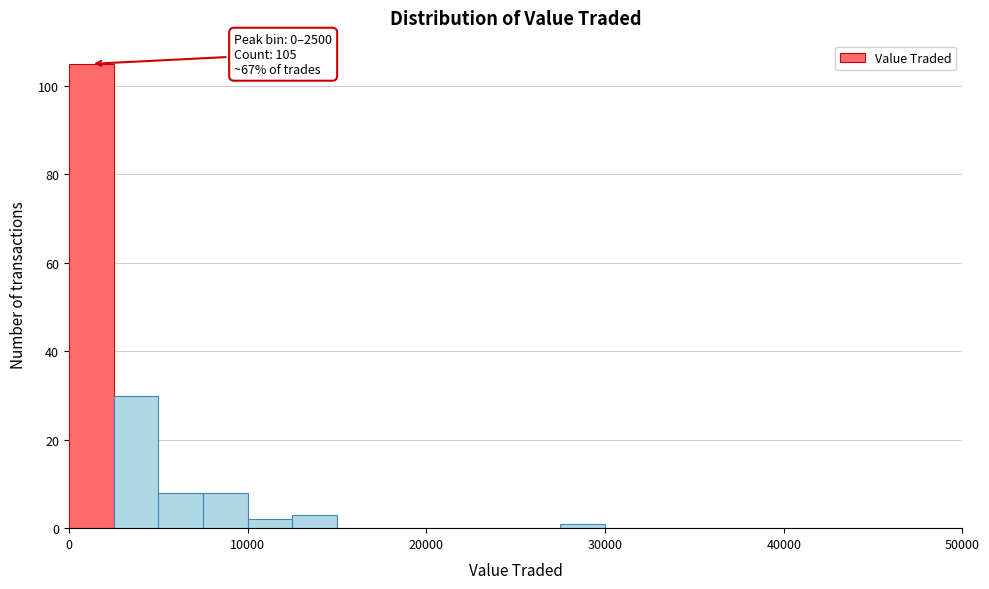

Around what value on the x-axis is the tallest bar? Give the approximate position of its centre, as read against the axis.

1000